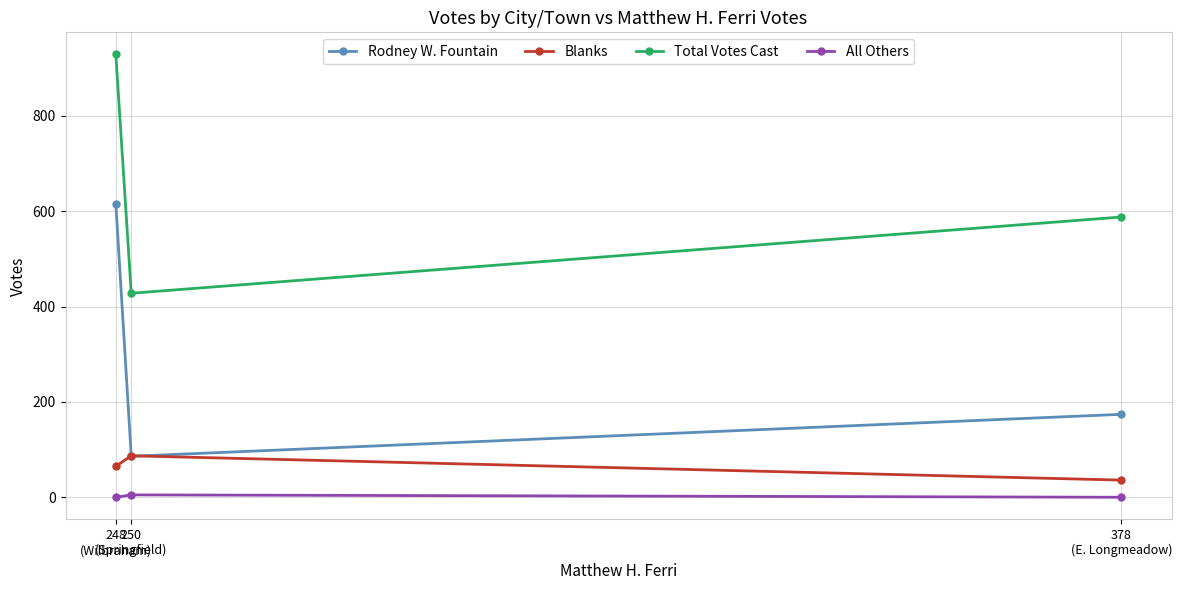

The value of Rodney W. Fountain at 378
(E. Longmeadow) is 91. True or false?

False